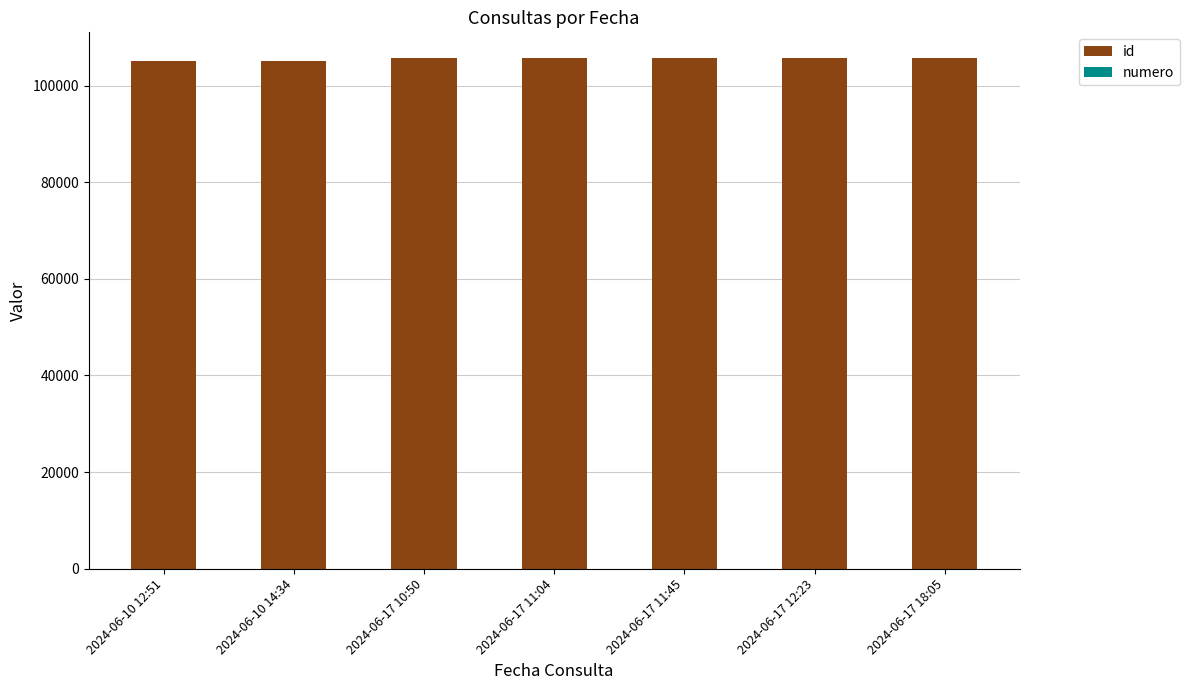

What is the sum of all id values?

738589